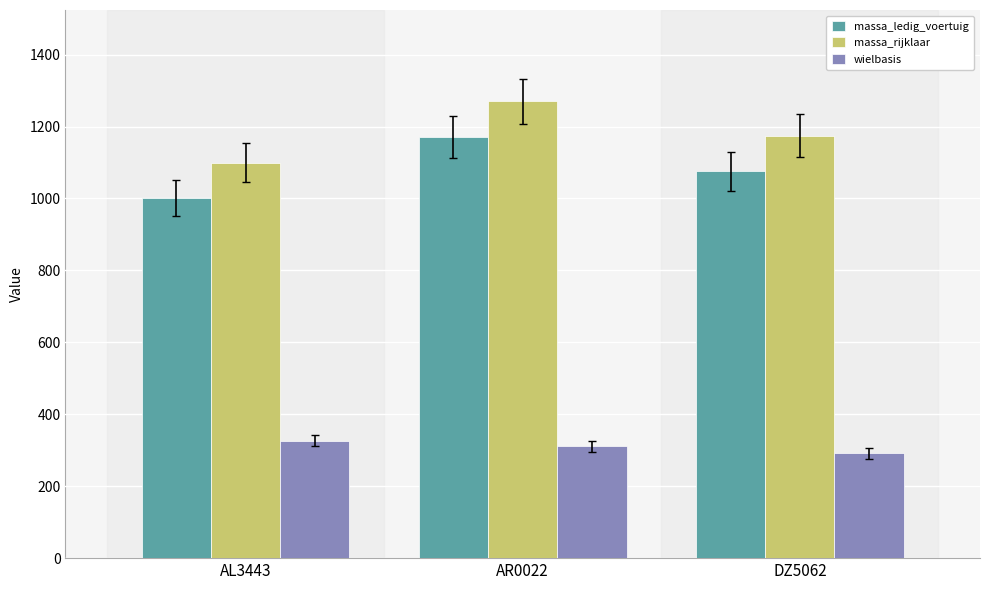

Reading left to right, what are all the values shown in this chart?

massa_ledig_voertuig: 1000	1170	1075
massa_rijklaar: 1100	1270	1175
wielbasis: 327	311	291